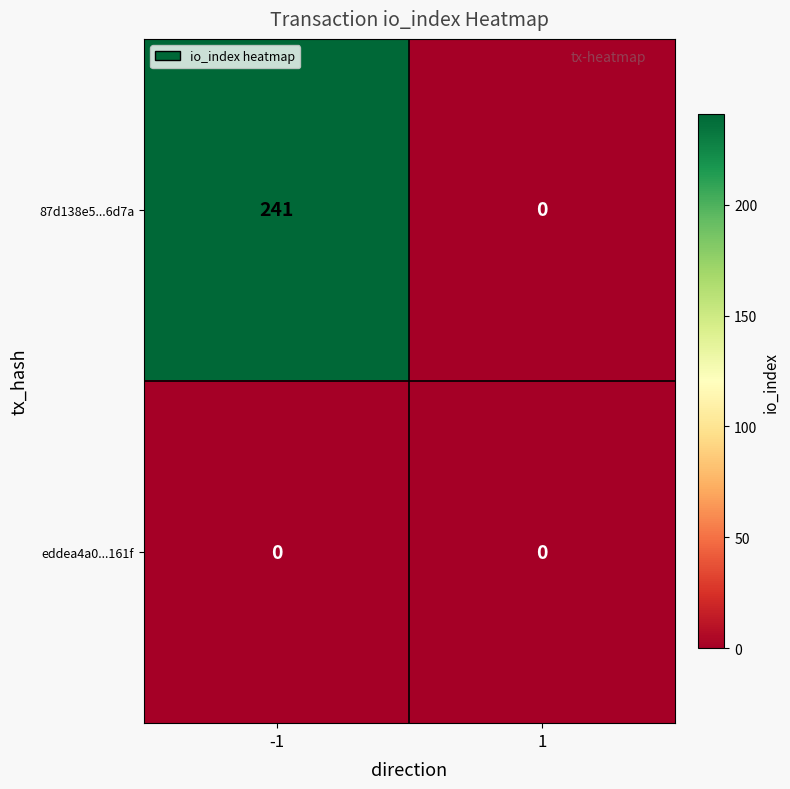

What is the sum of the 87d138e5...6d7a values at -1 and 1?

241